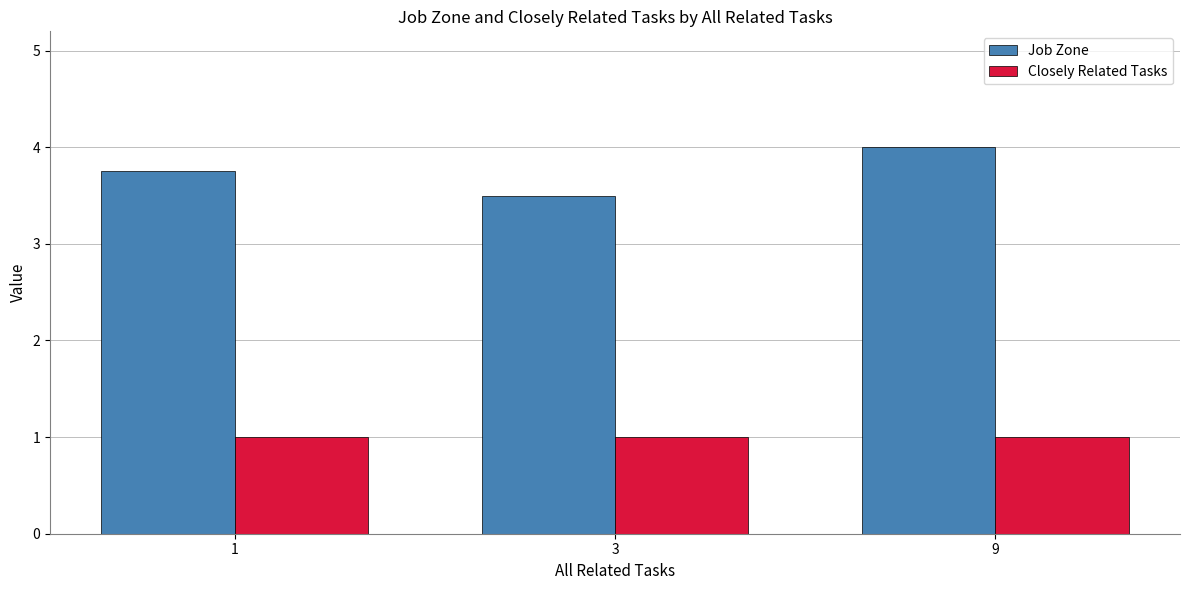

How many Job Zone values are between 3 and 4?

3